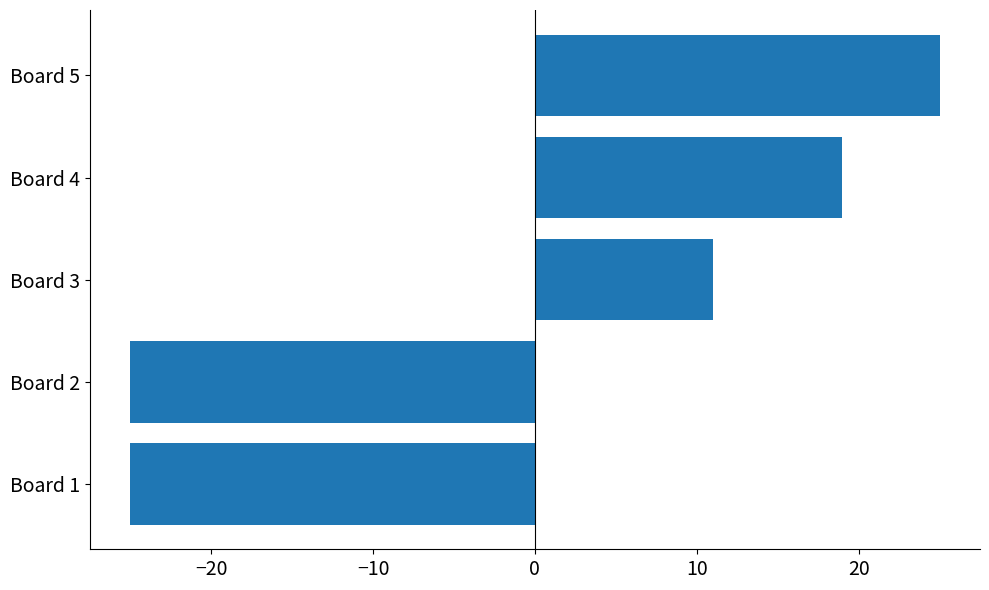

Reading bottom to top, transcribe all the data shown in this chart.

-25	-25	11	19	25